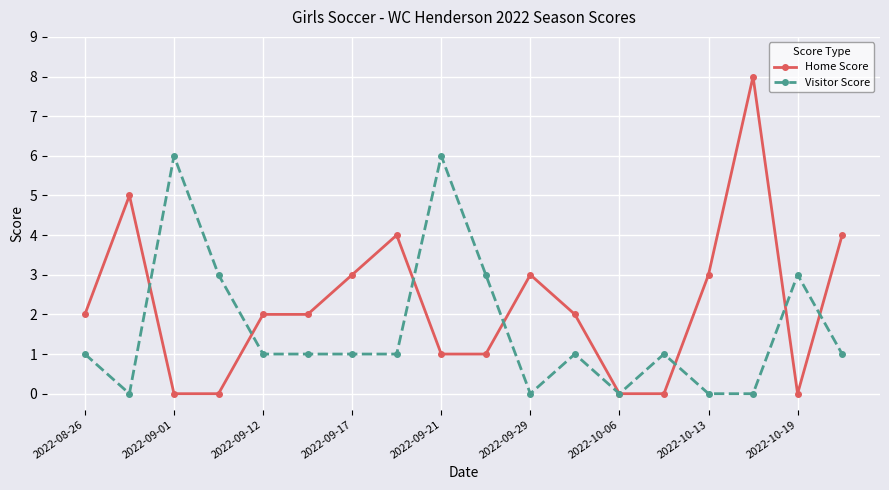

Which series has the largest total across all categories?

Home Score